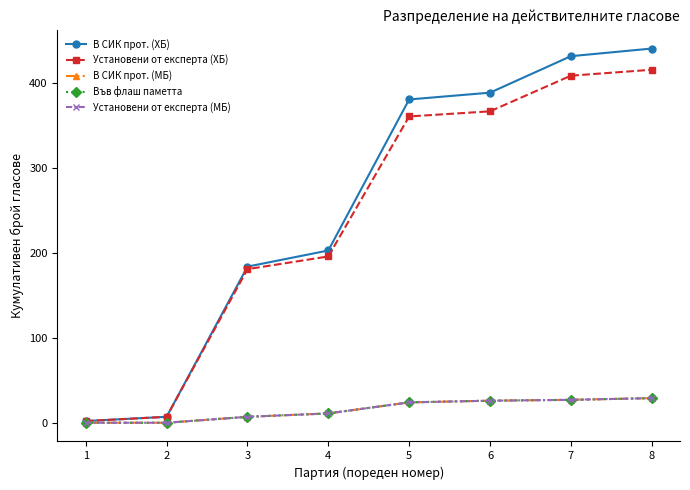

Does the chart have visible grid lines?

No